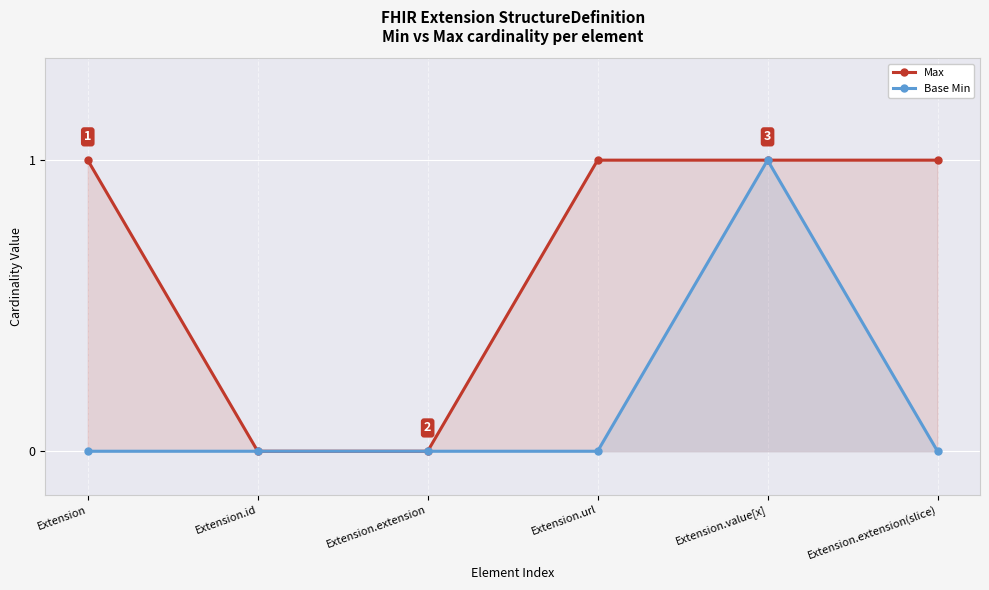

At how many categories does at least one series exceed 0?

4